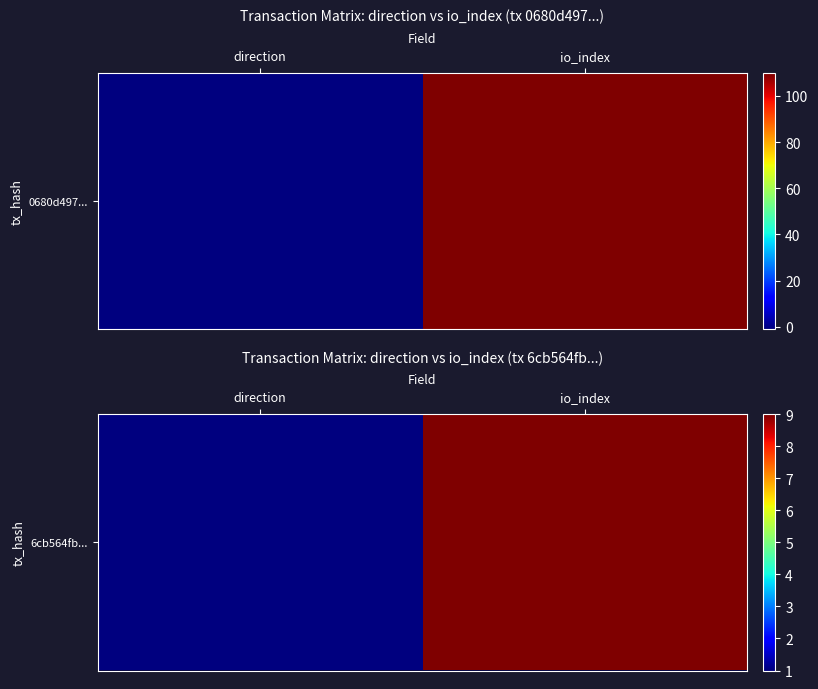

The value at direction is 1. True or false?

True